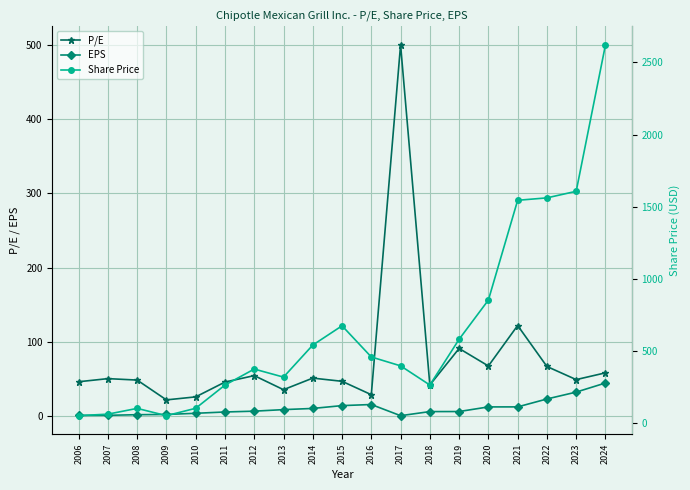

What is the sum of all EPS values?

212.8